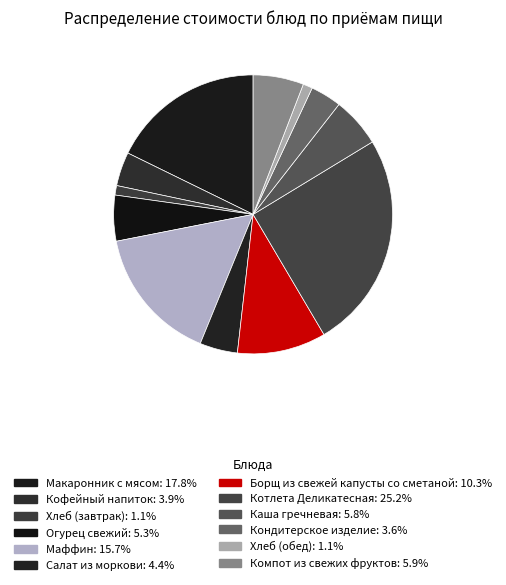

Does Каша гречневая represent more than half of the total?

No